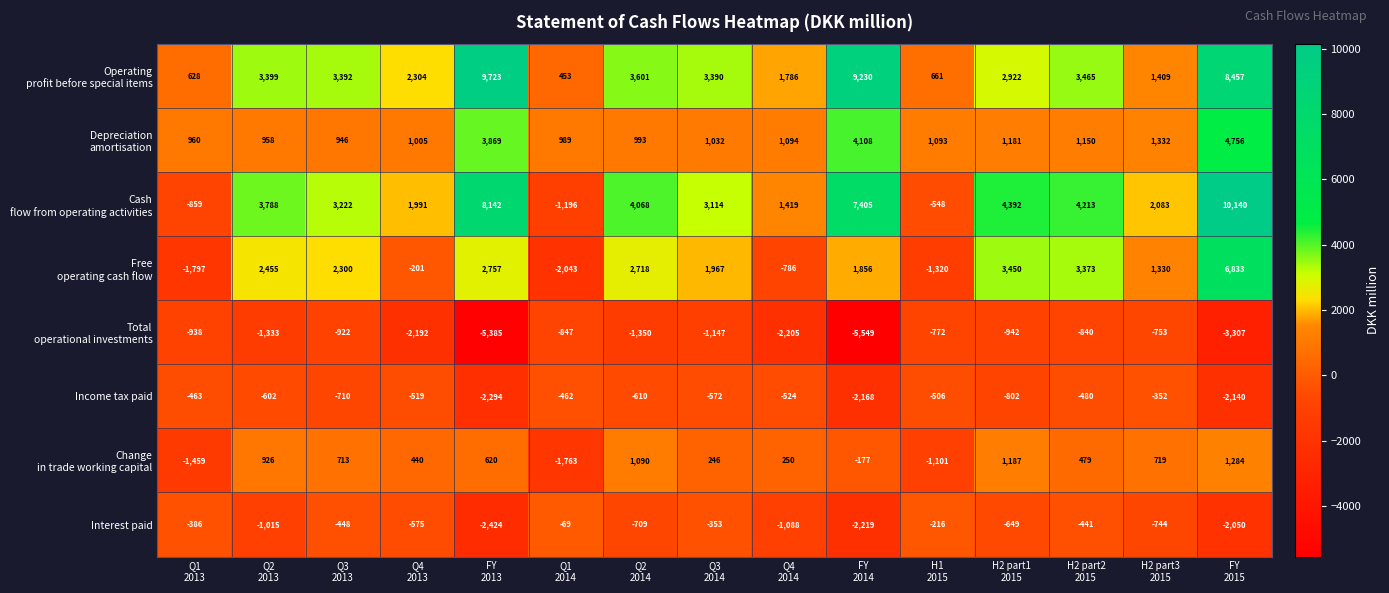

What is the greatest value displayed?

10140